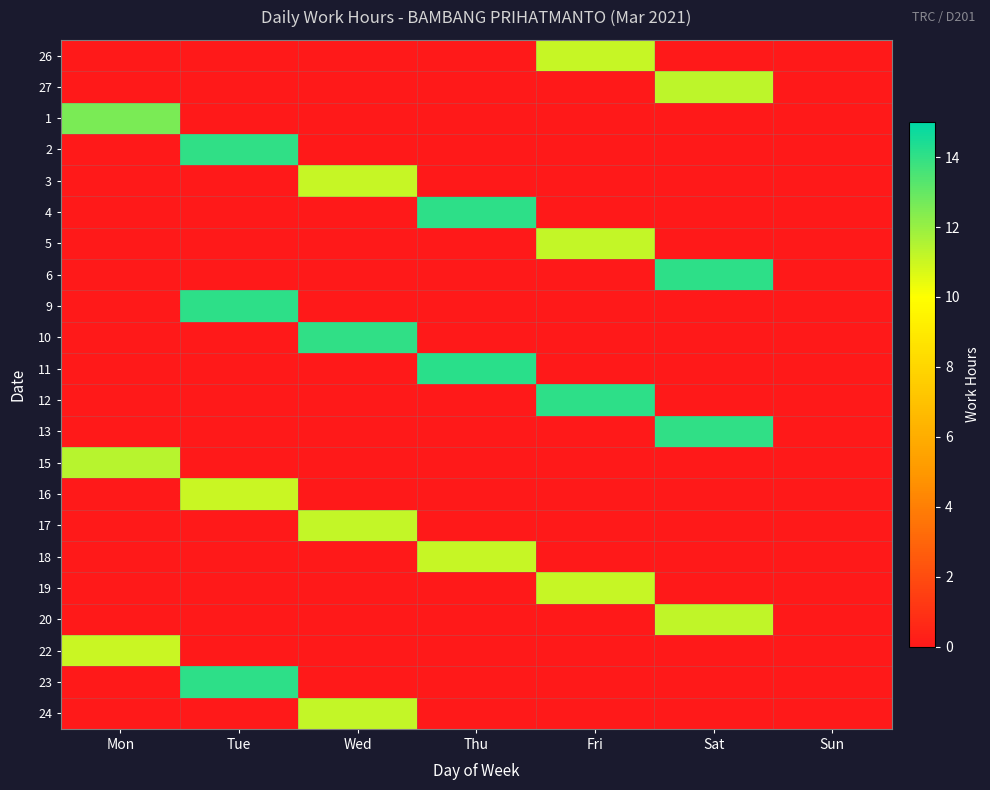

How many distinct data groups are displayed?

22